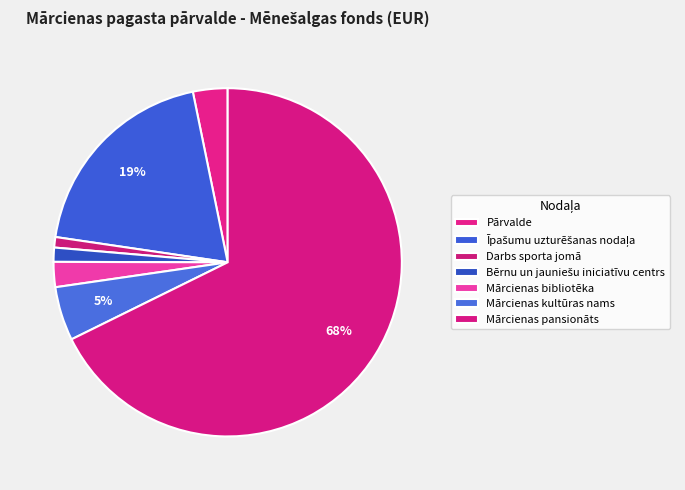

How many segments does this pie chart have?

7